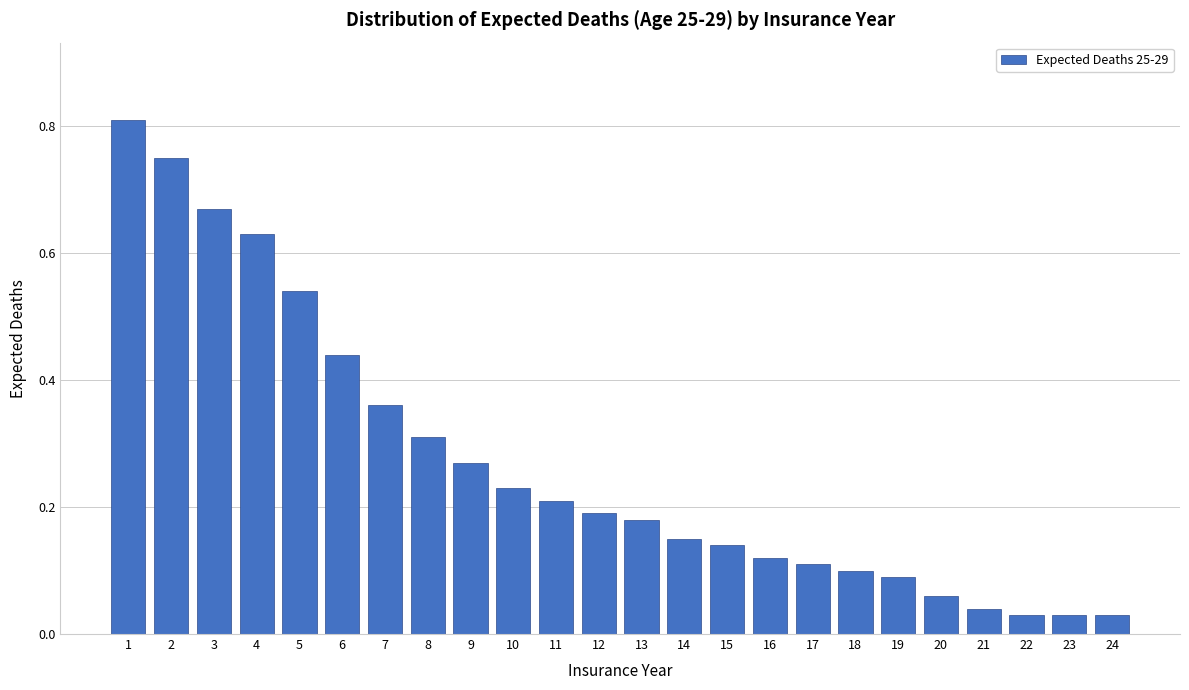

Which has a higher value, 7 or 20?

7